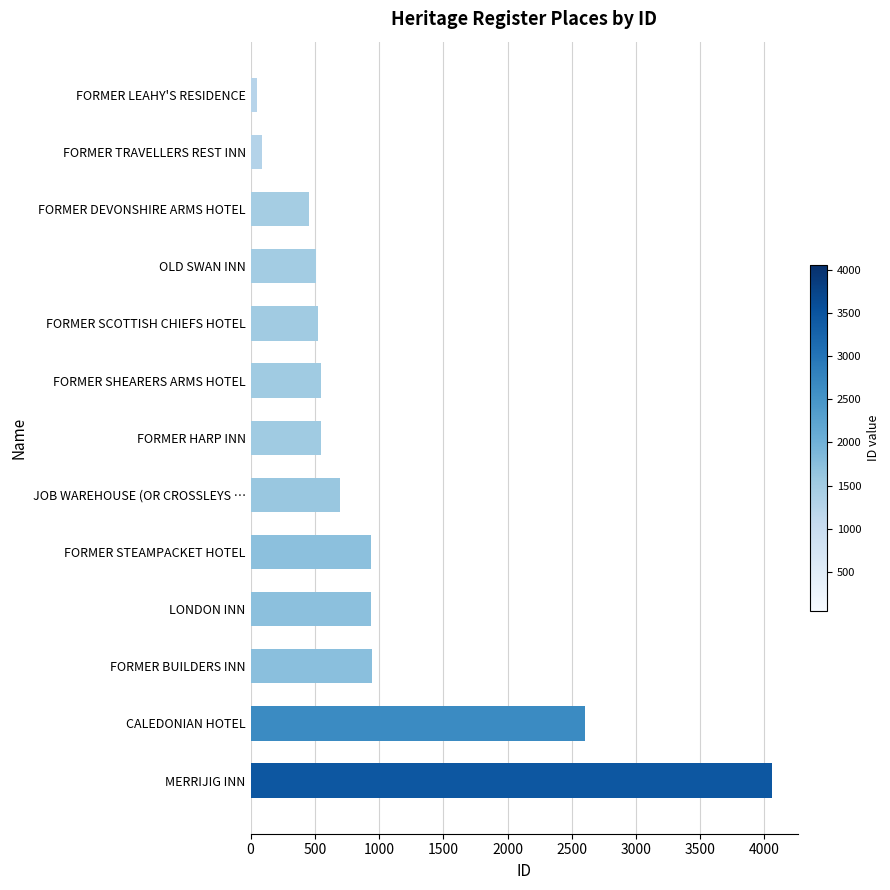

What is the label of the 3rd bar from the bottom?

FORMER BUILDERS INN